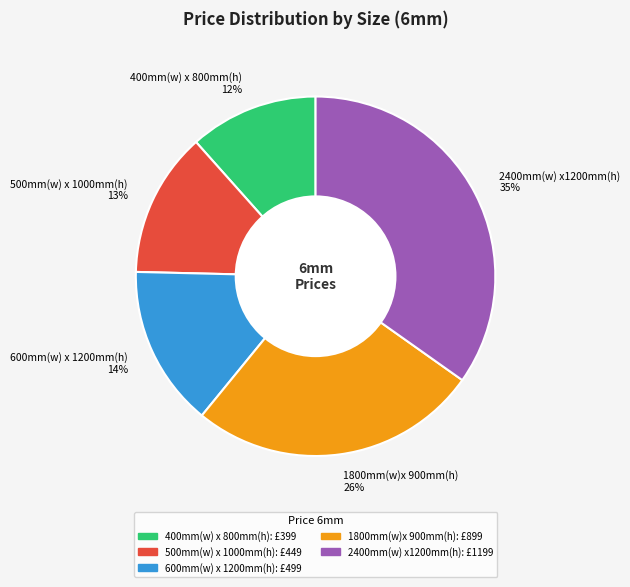

Between 1800mm(w)x 900mm(h) 26% and 400mm(w) x 800mm(h) 12%, which is larger?

1800mm(w)x 900mm(h) 26%